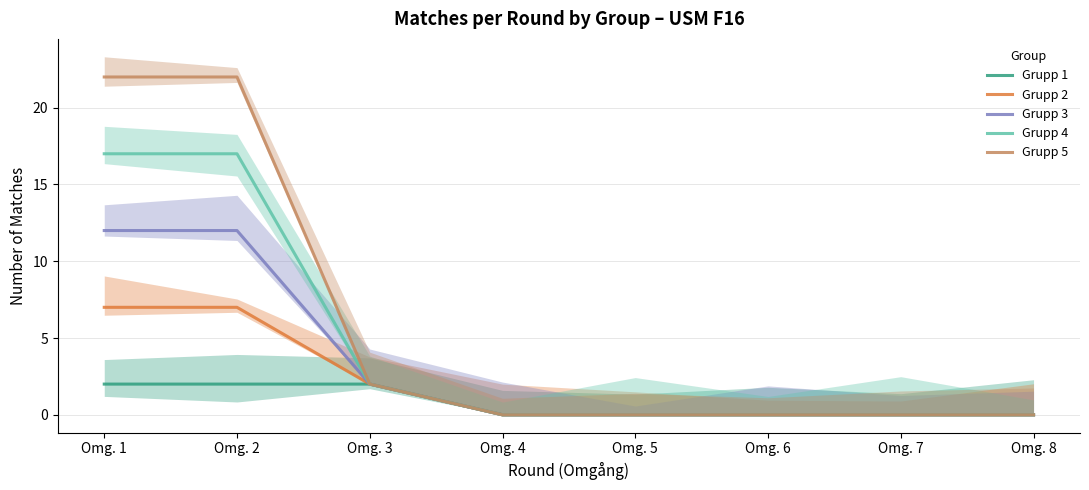

Rank the series by their average value, from highest to lowest.

Grupp 5, Grupp 4, Grupp 3, Grupp 2, Grupp 1